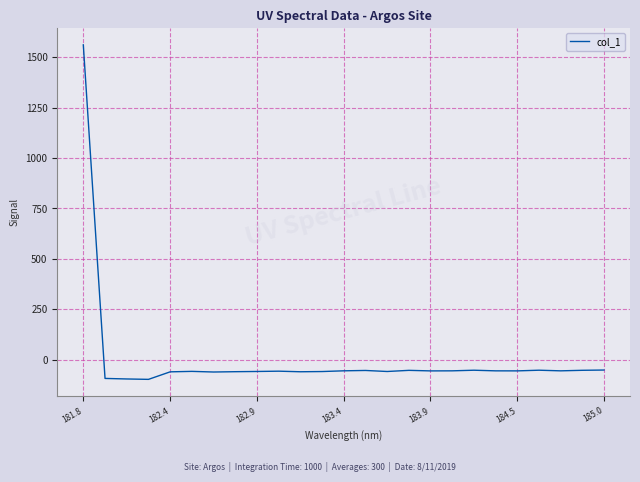

What is the difference between the maximum and minimum values?

1659.4